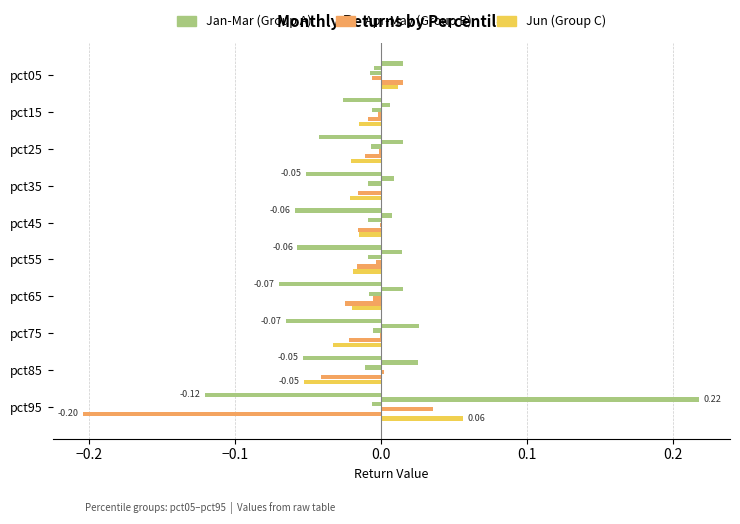

Count the number of data series in this chart.

6